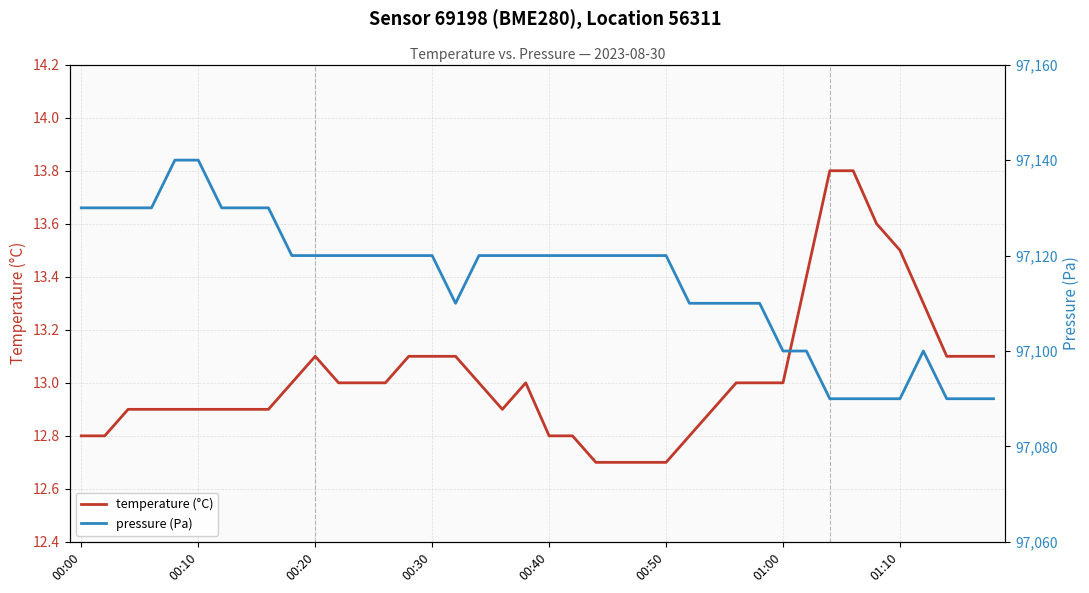

At how many categories does at least one series exceed 95669?

40